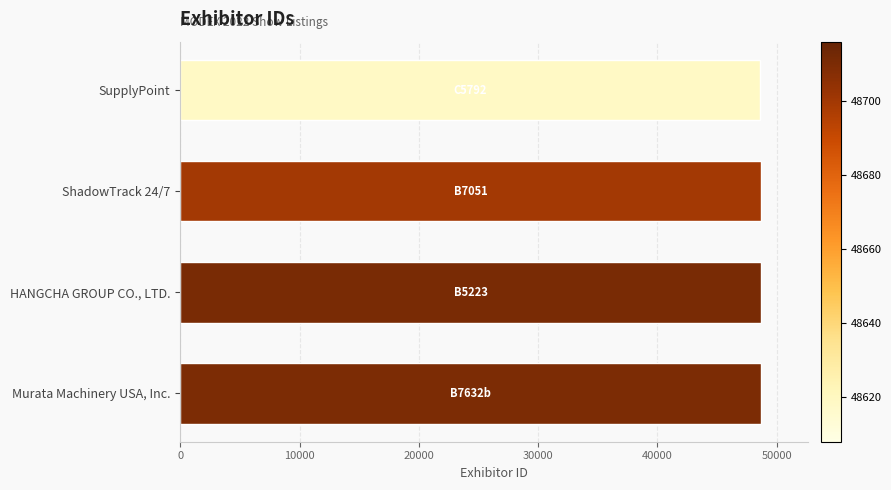

Rank the categories by value from lowest to highest.

SupplyPoint, ShadowTrack 24/7, Murata Machinery USA, Inc., HANGCHA GROUP CO., LTD.